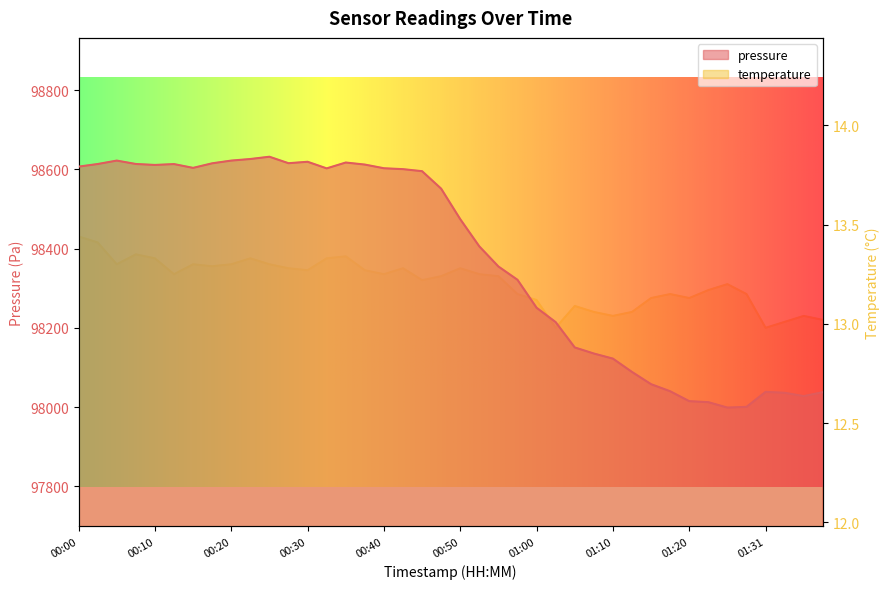

At 00:45, list the series in order from largest to smallest.

pressure, temperature